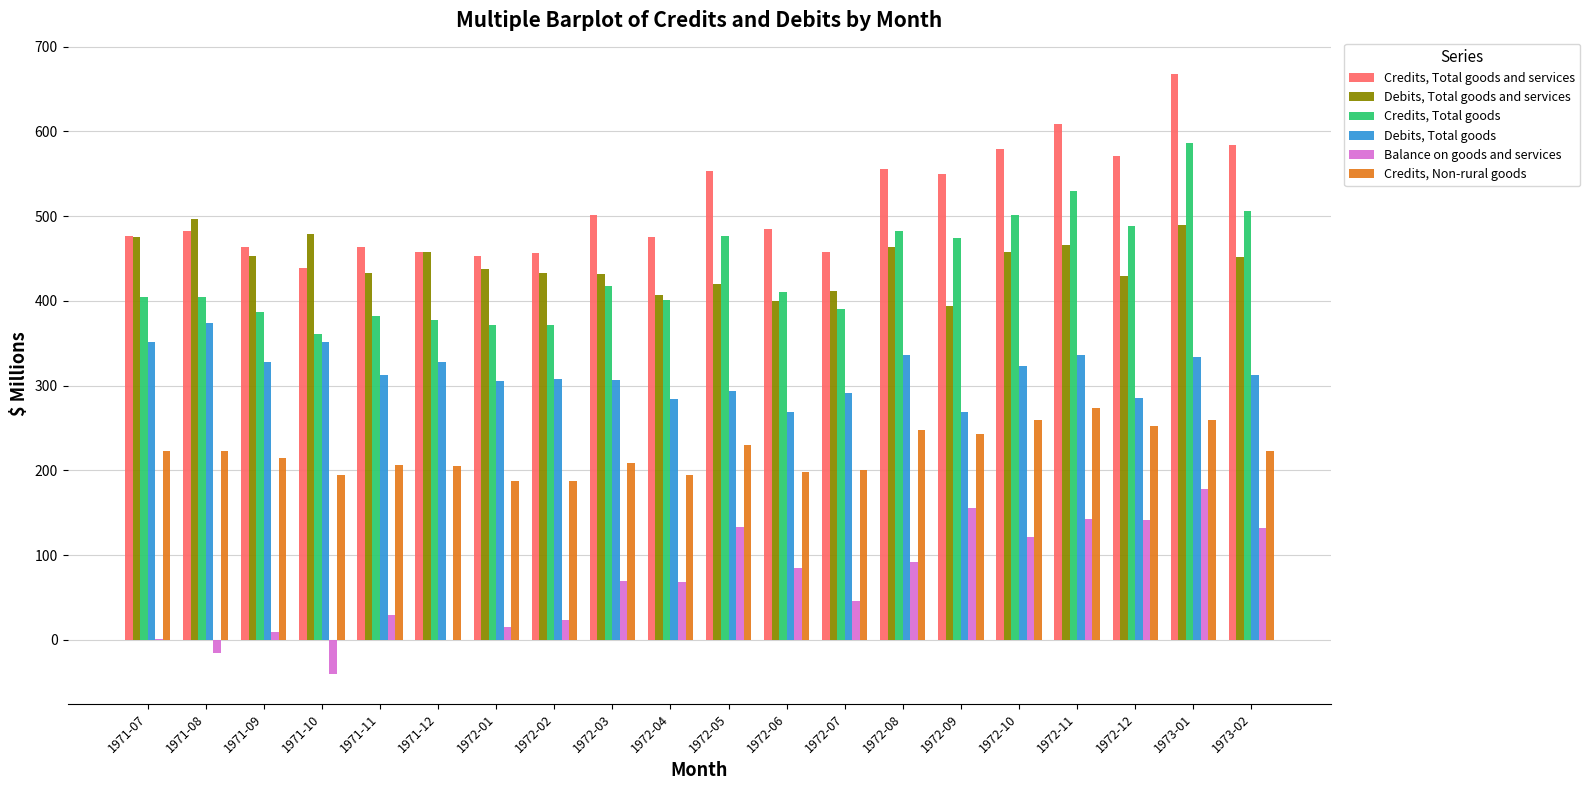

What is the maximum value shown in the chart?

668